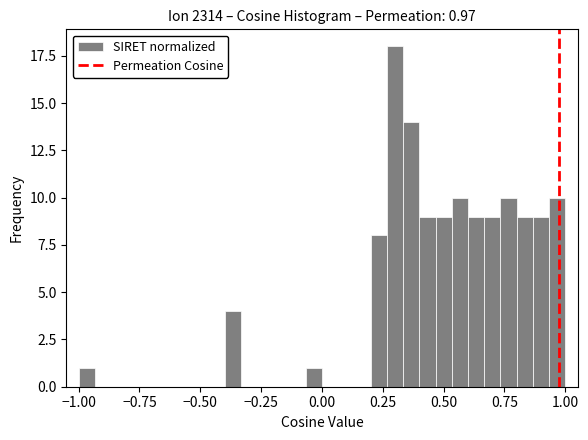

Around what value on the x-axis is the tallest bar? Give the approximate position of its centre, as read against the axis.

0.30